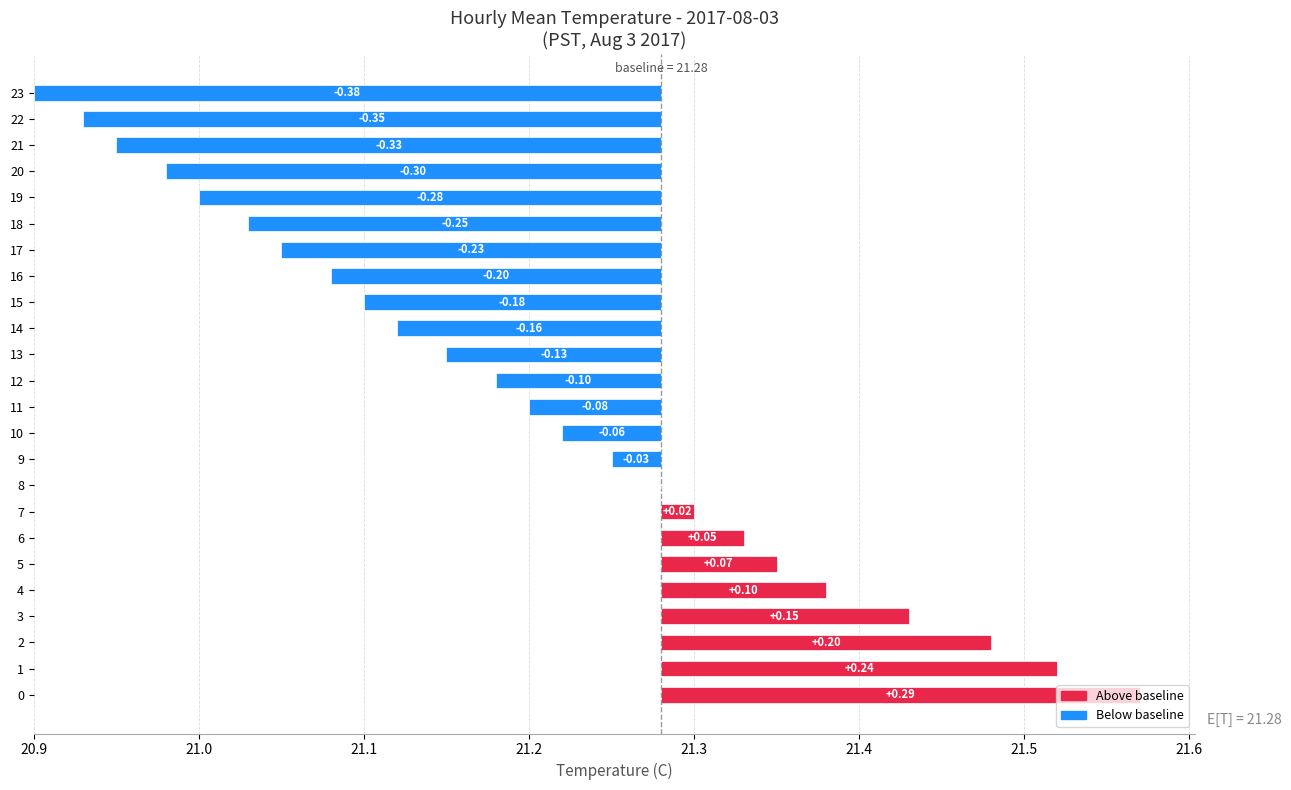

What is the change in value from 2 to 11?

-0.3